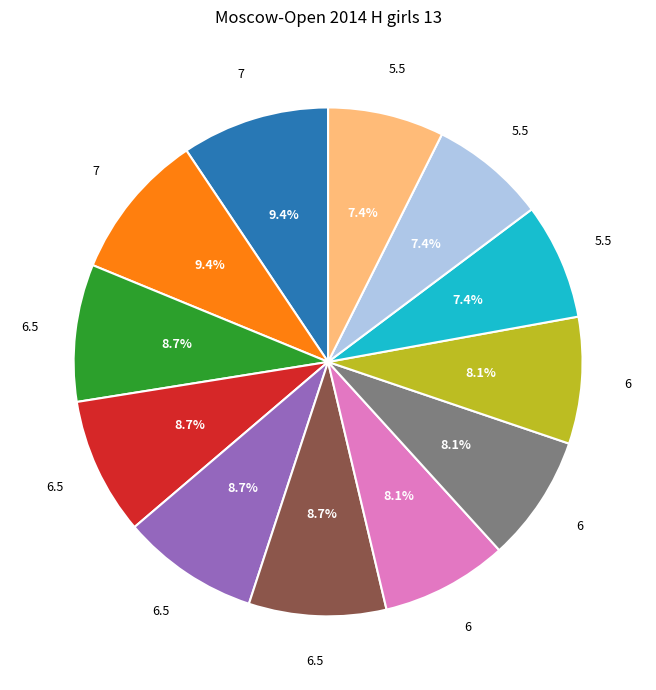

To the nearest percent, what is the average slice percentage?

8%